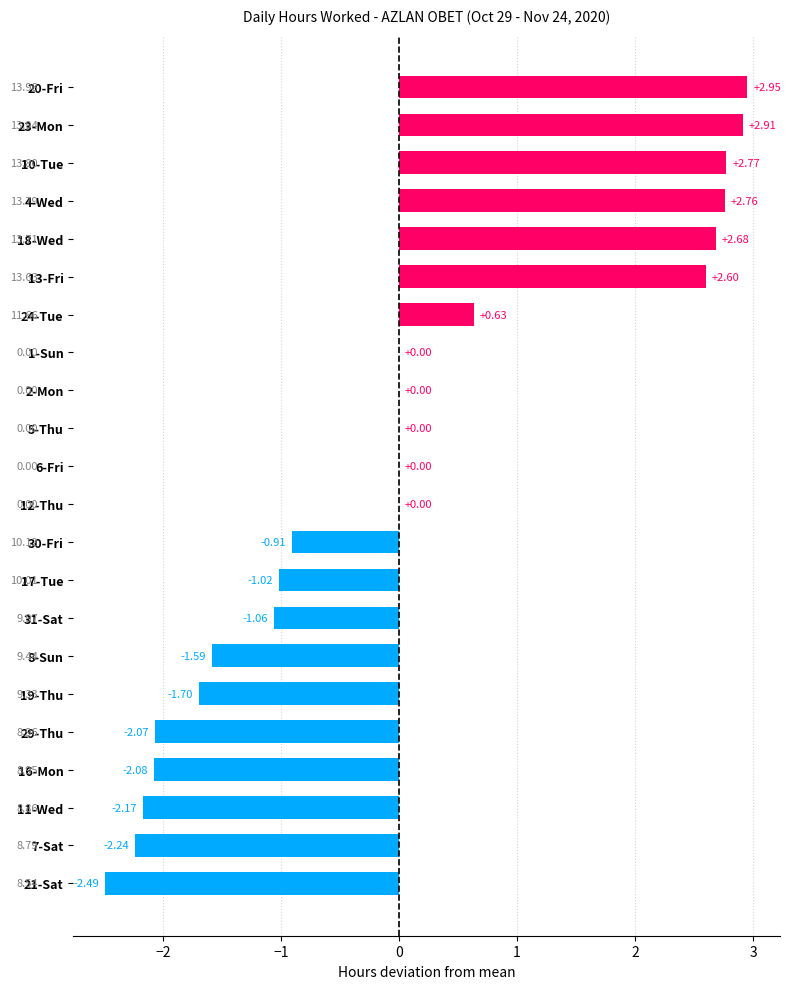

Between 12-Thu and 11-Wed, which is larger?

12-Thu